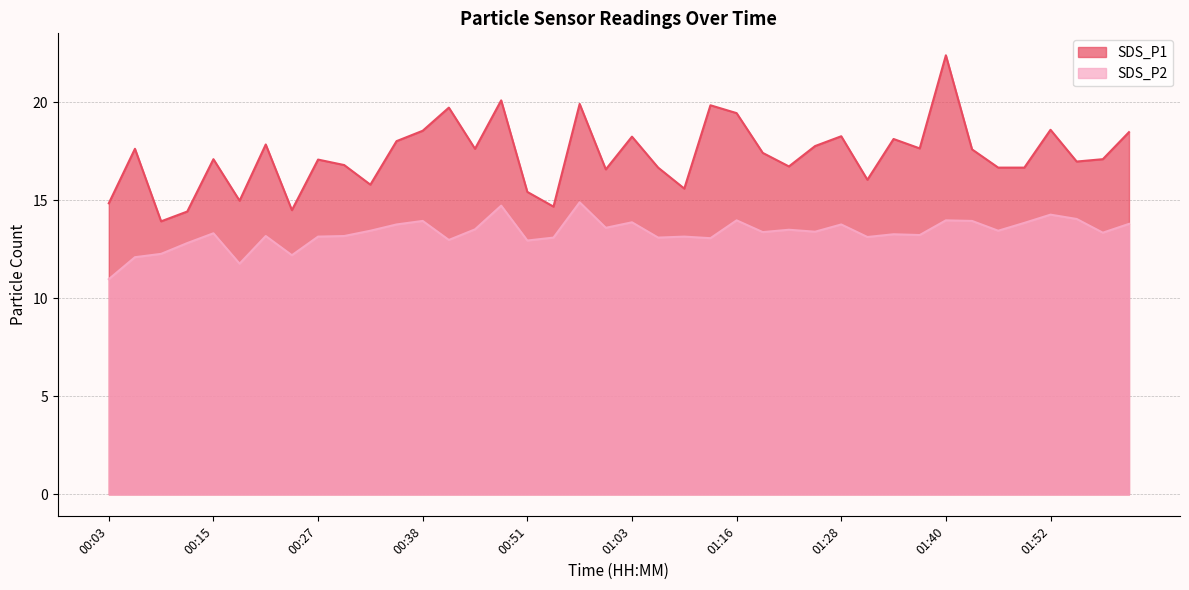

Which label corresponds to the largest value in the chart?

01:40